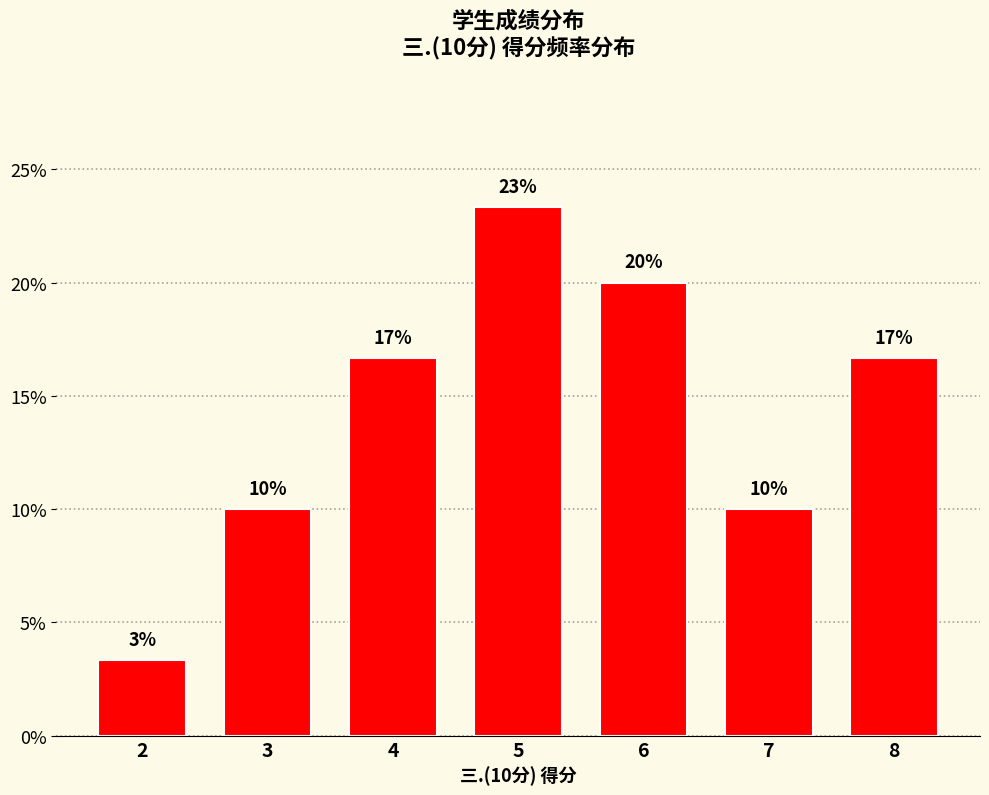

Reading left to right, transcribe all the data shown in this chart.

2=0.0	3=0.1	4=0.2	5=0.2	6=0.2	7=0.1	8=0.2